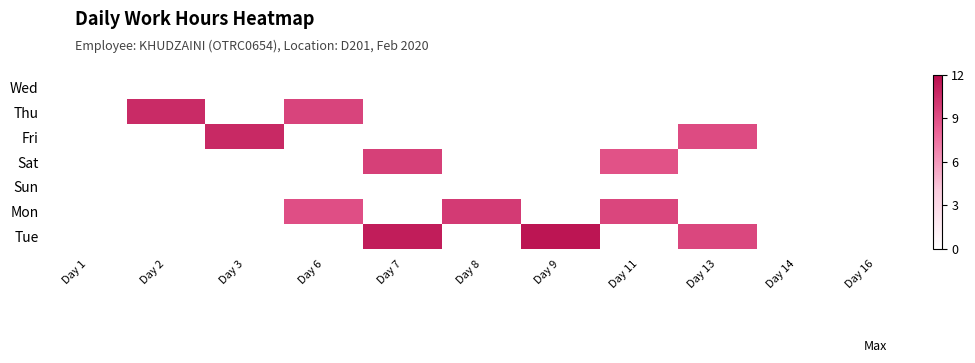

At how many categories does at least one series exceed 0?

8